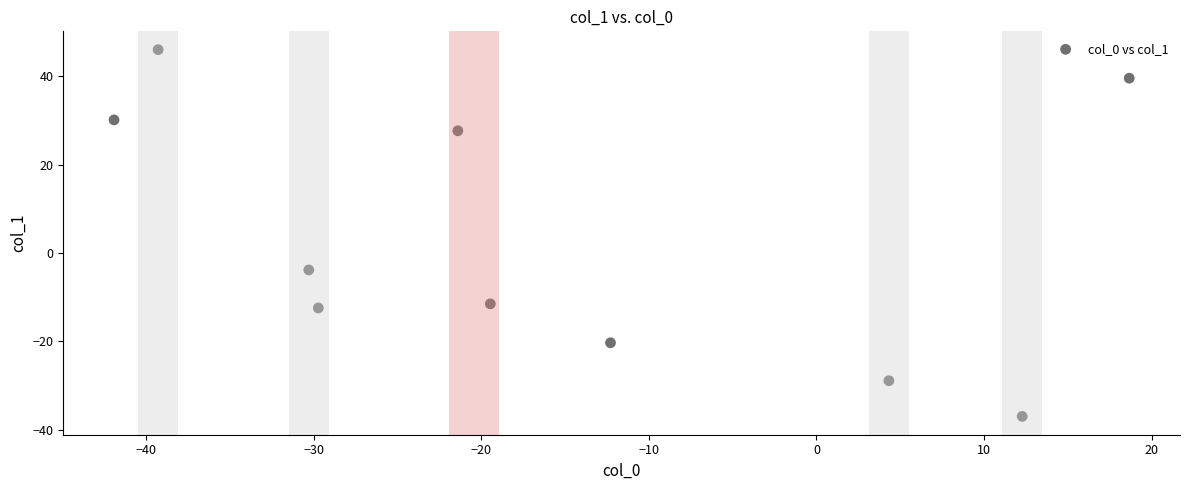

What is the average Y value?

2.9